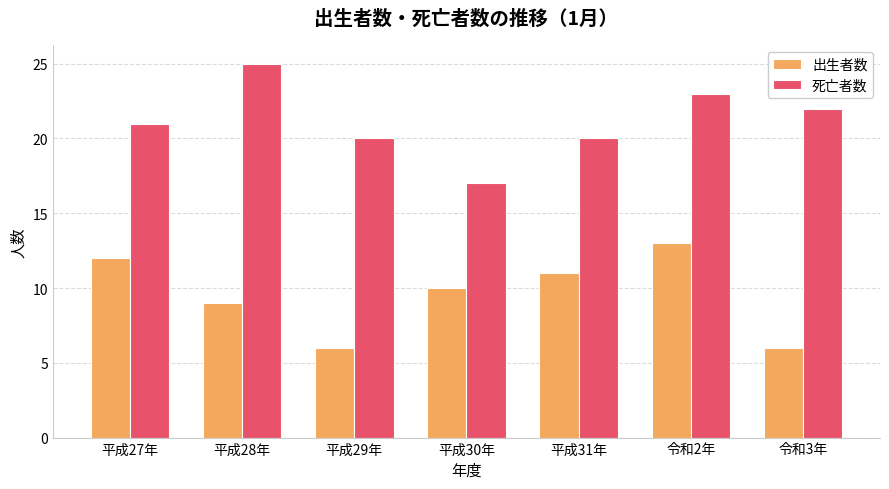

The value of 出生者数 at 平成29年 is 3. True or false?

False